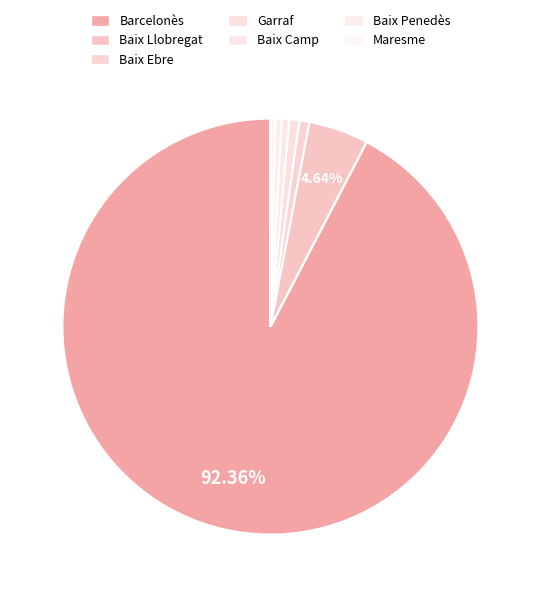

How many segments does this pie chart have?

7